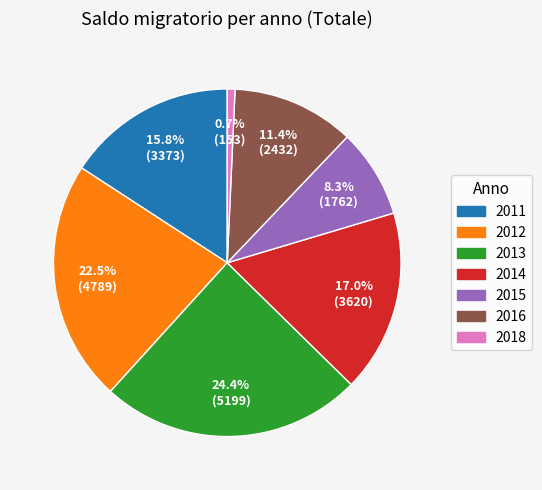

Is there a majority slice in this chart?

No